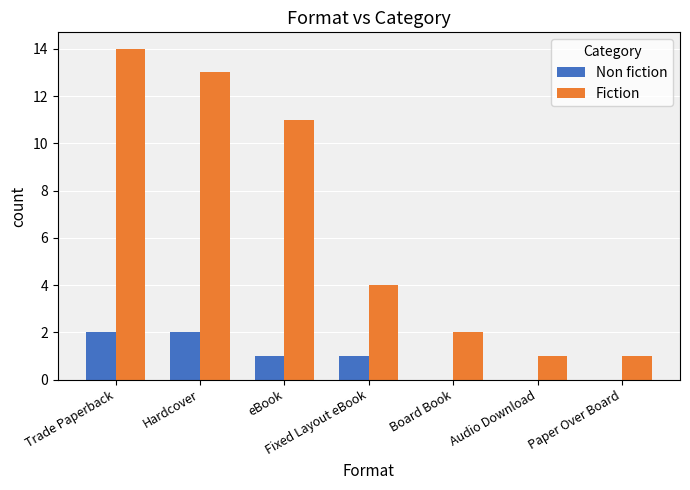

Which series has the largest total across all categories?

Fiction